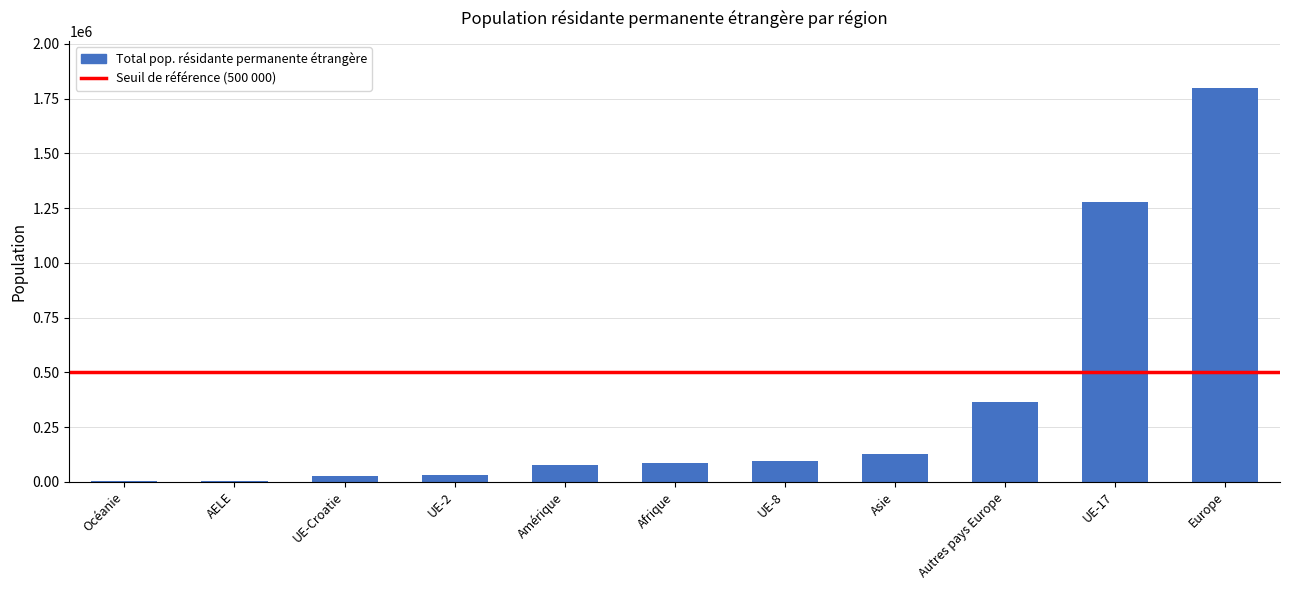

What is the ratio of the value at Amérique to the value at Autres pays Europe?

0.2